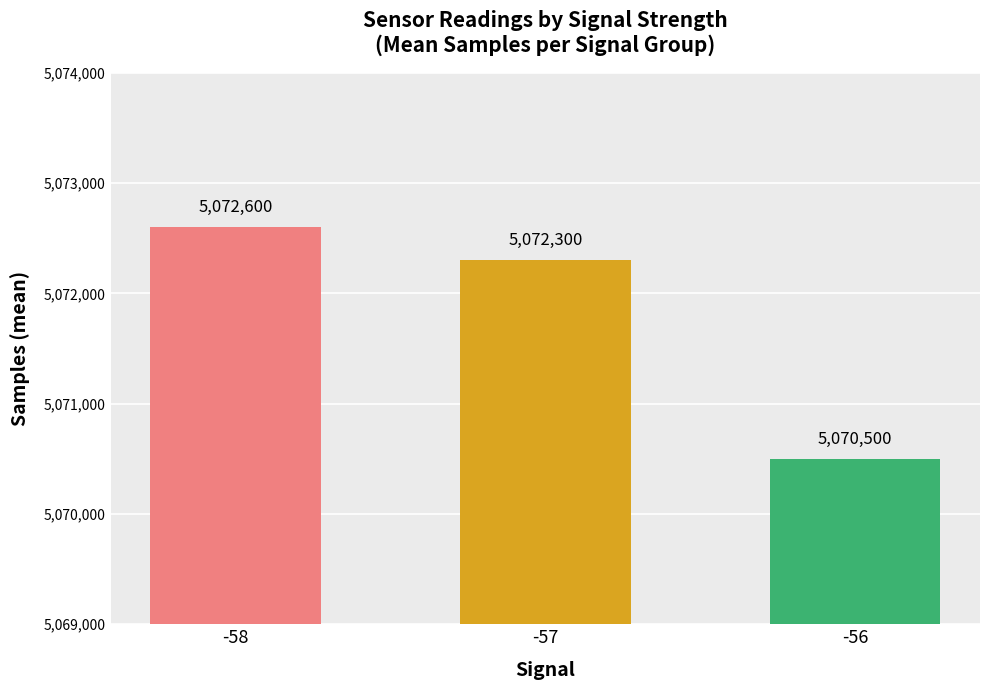

Are the bars grouped side by side (vs. stacked)?

No